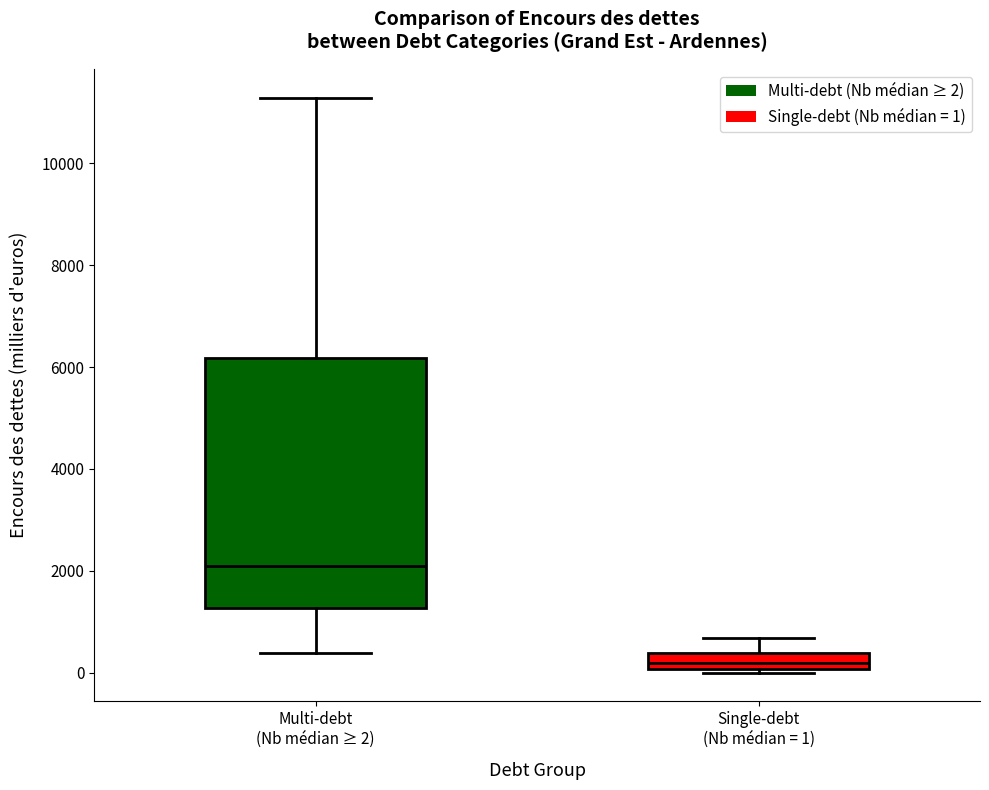

Where is the upper edge of the box for Single-debt (Nb médian = 1) on the y-axis? The values are not printed on the chart, so give them approximately, as read against the axis.

400